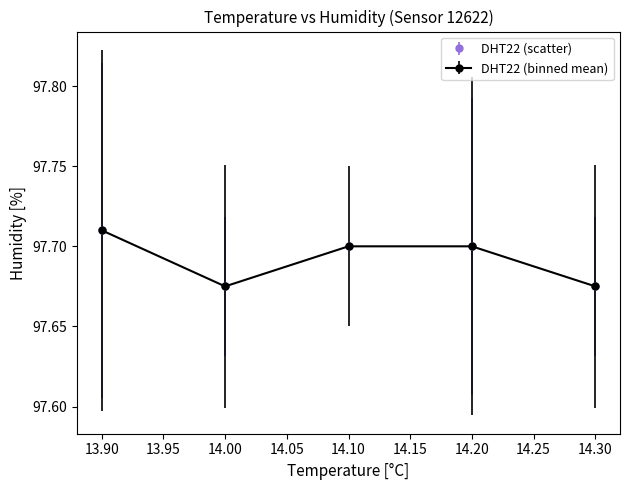

Is this an area chart (filled region under the line)?

No